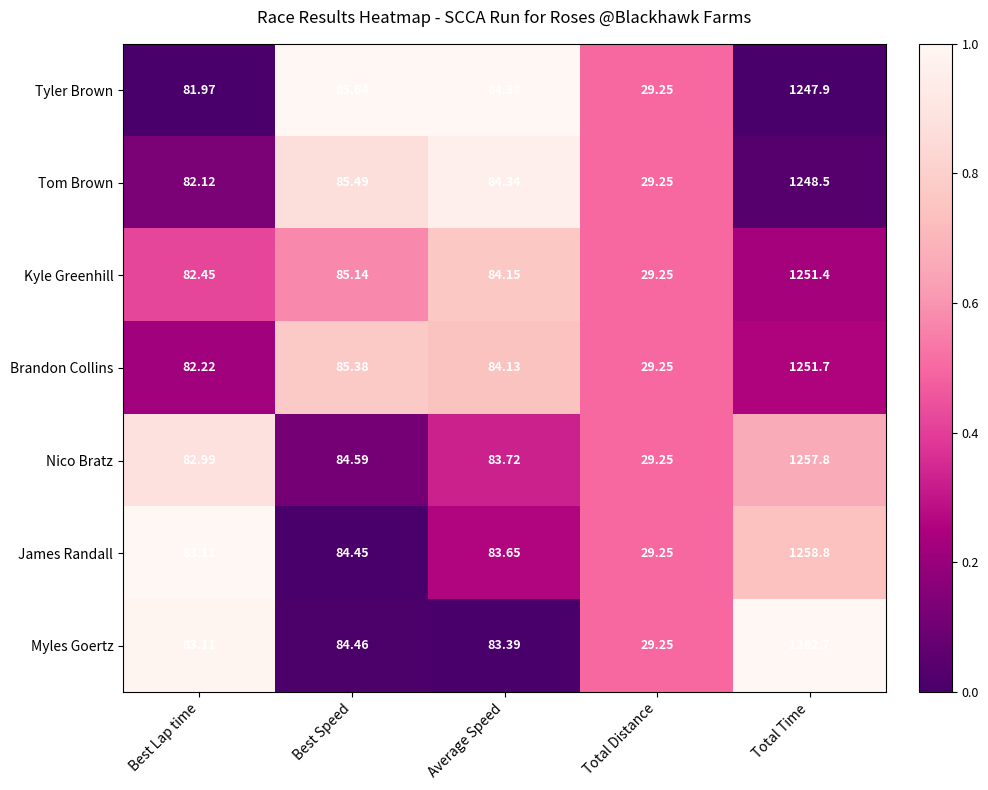

At which category is the sum across all series the highest?

Total Time